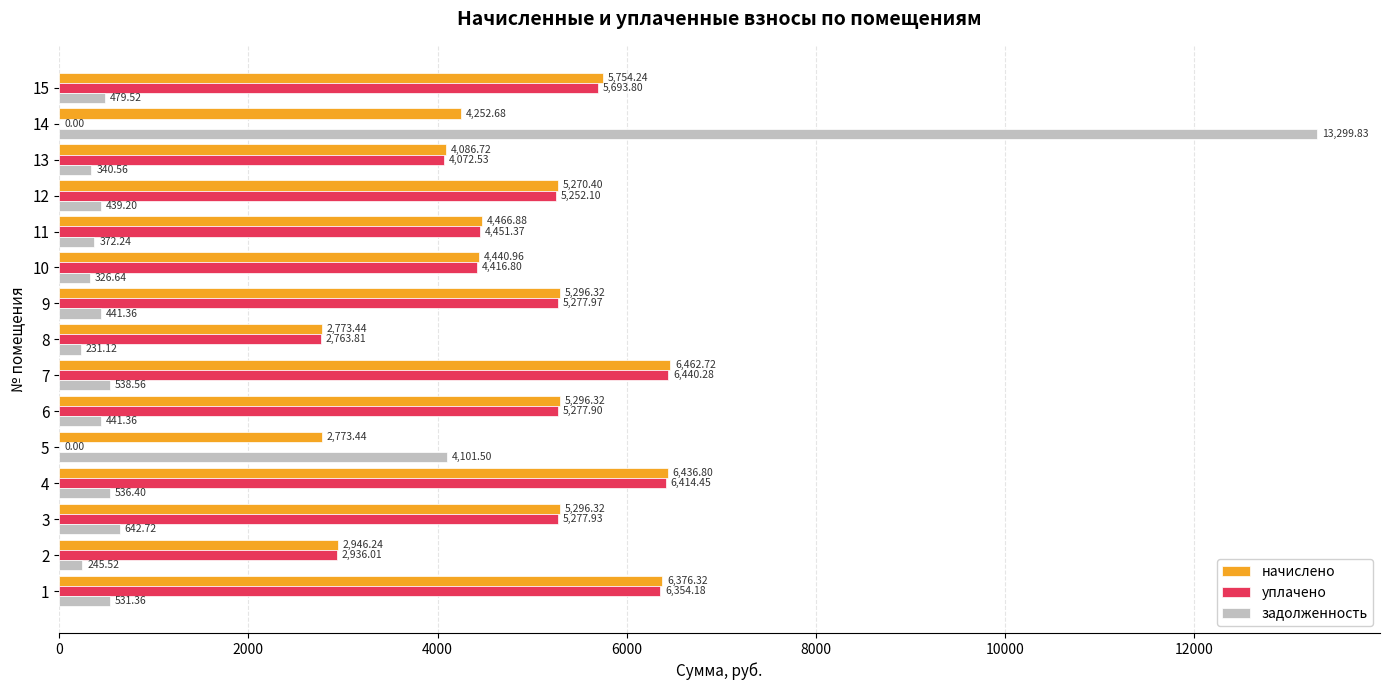

Which series has the largest total across all categories?

начислено